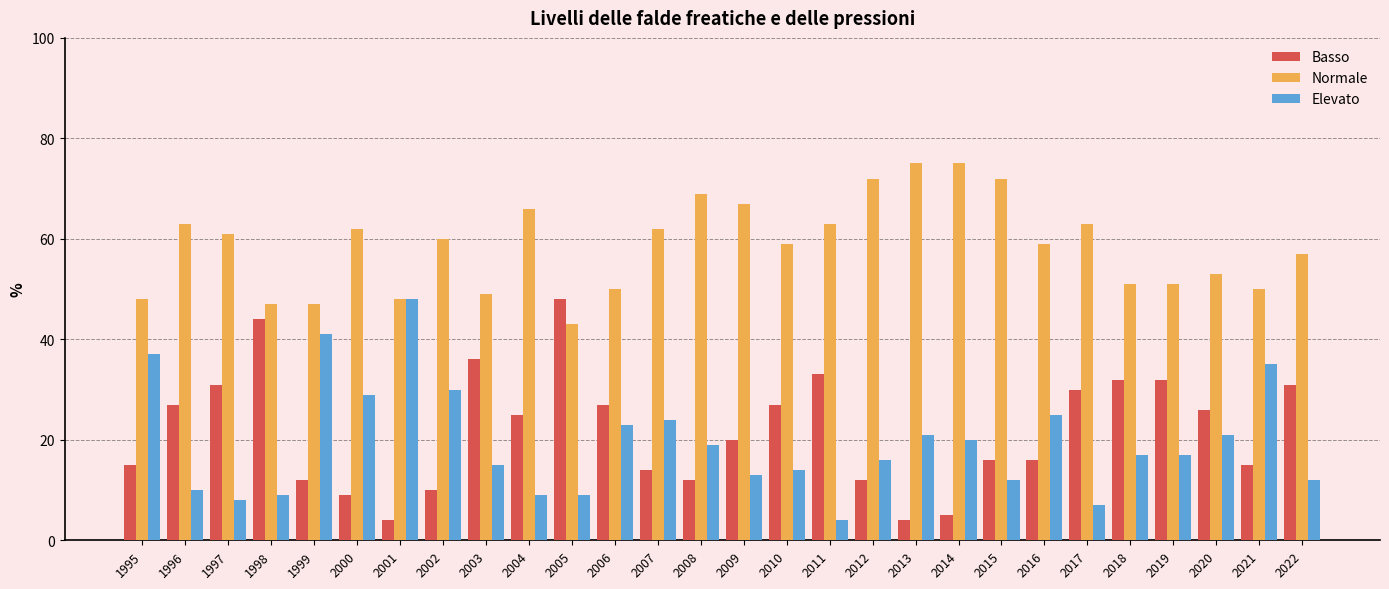

What is the value of the Normale bar at the 7th from the left?

48